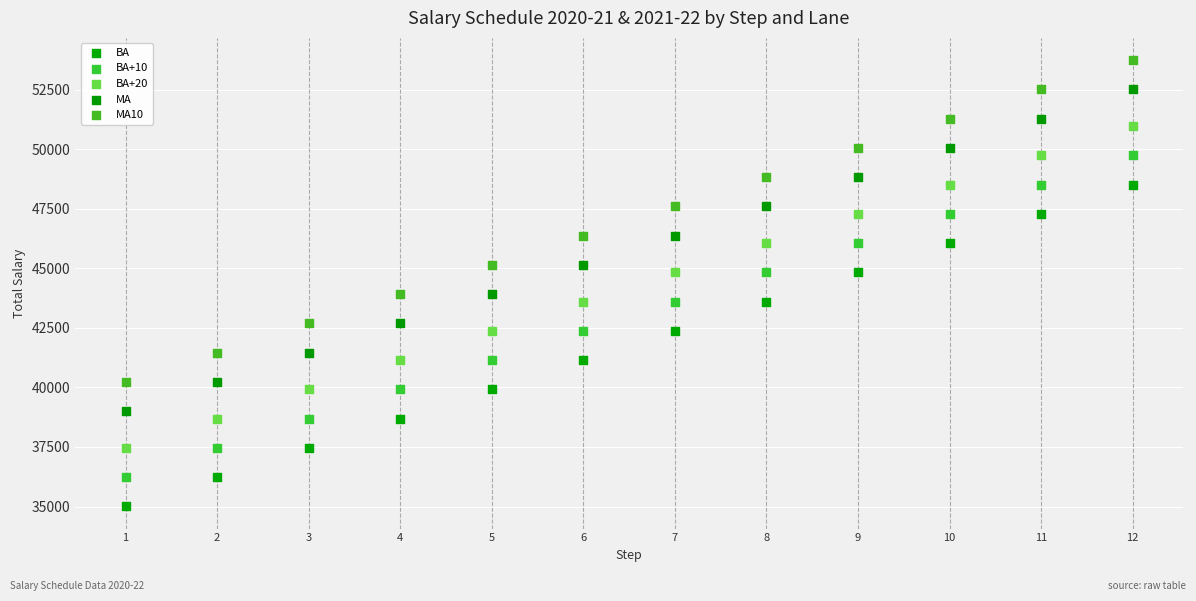

Across all data points, what is the range of X values (max minus min)?

11